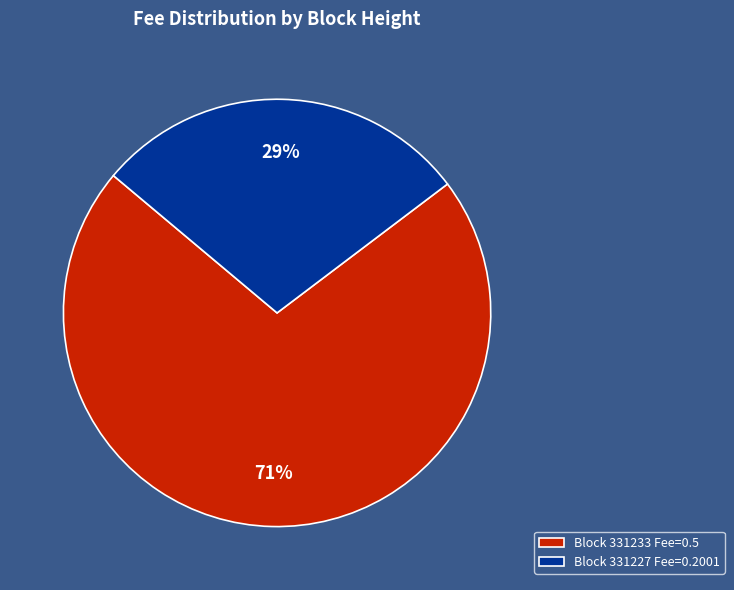

What is the largest slice in the pie chart?

Block 331233 Fee=0.5